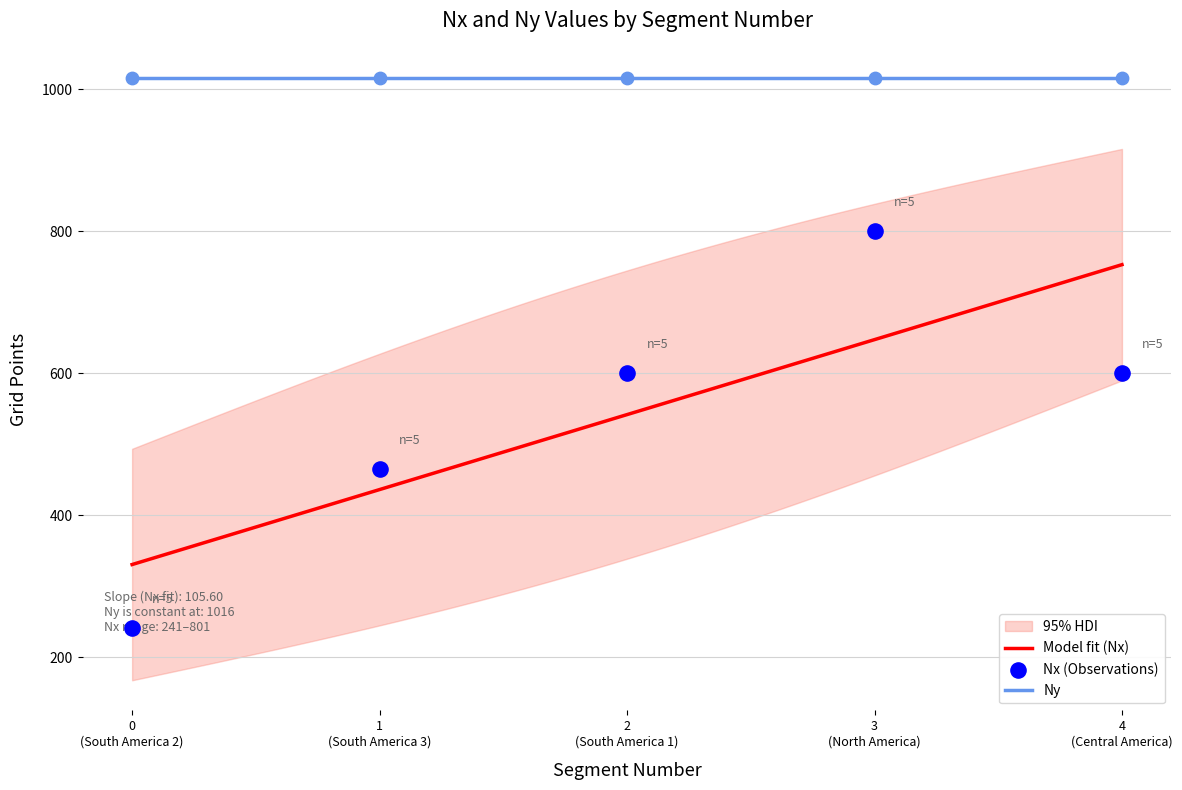

Approximately how many times larger is the value at 2 (South America 1) compared to 4 (Central America)?

1.0